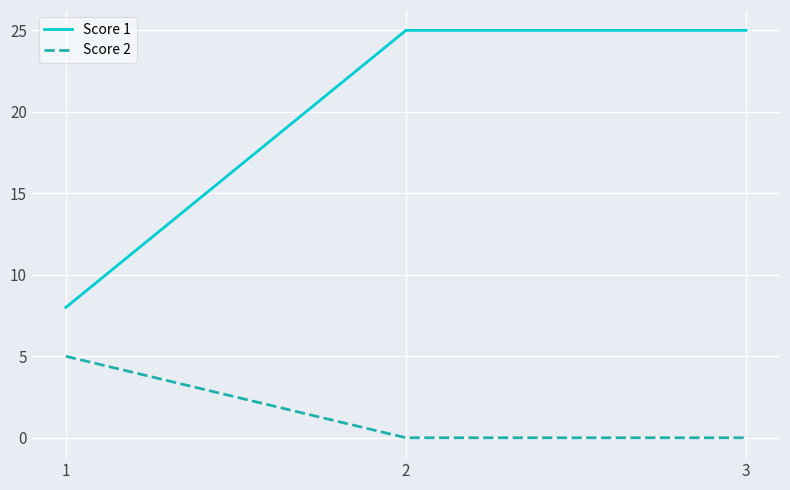

Is it true that Score 1 equals 5 at 3?

False